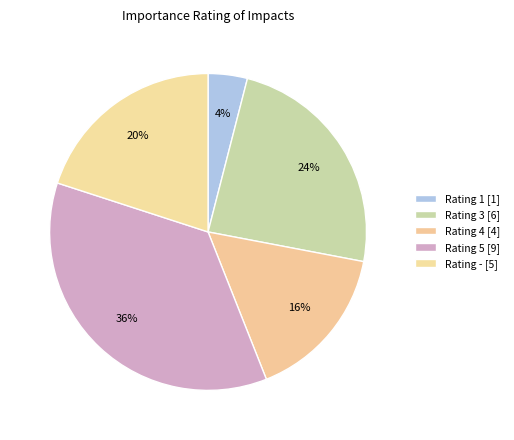

How many segments does this pie chart have?

5